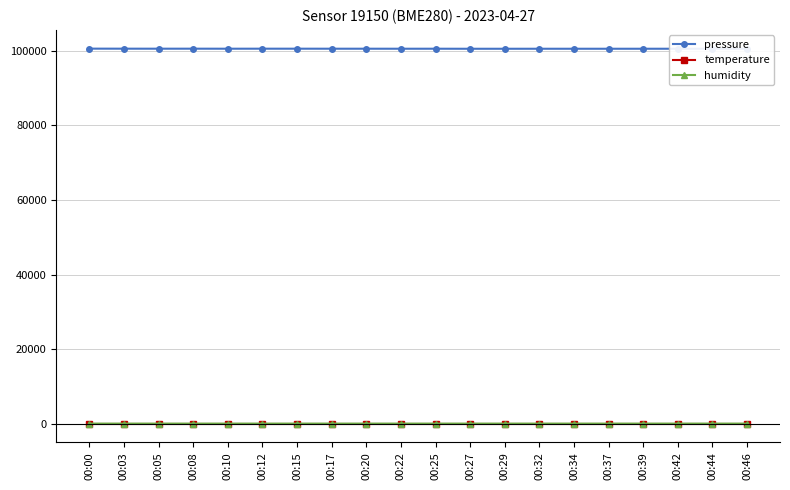

What is the highest value of the temperature series?

21.3